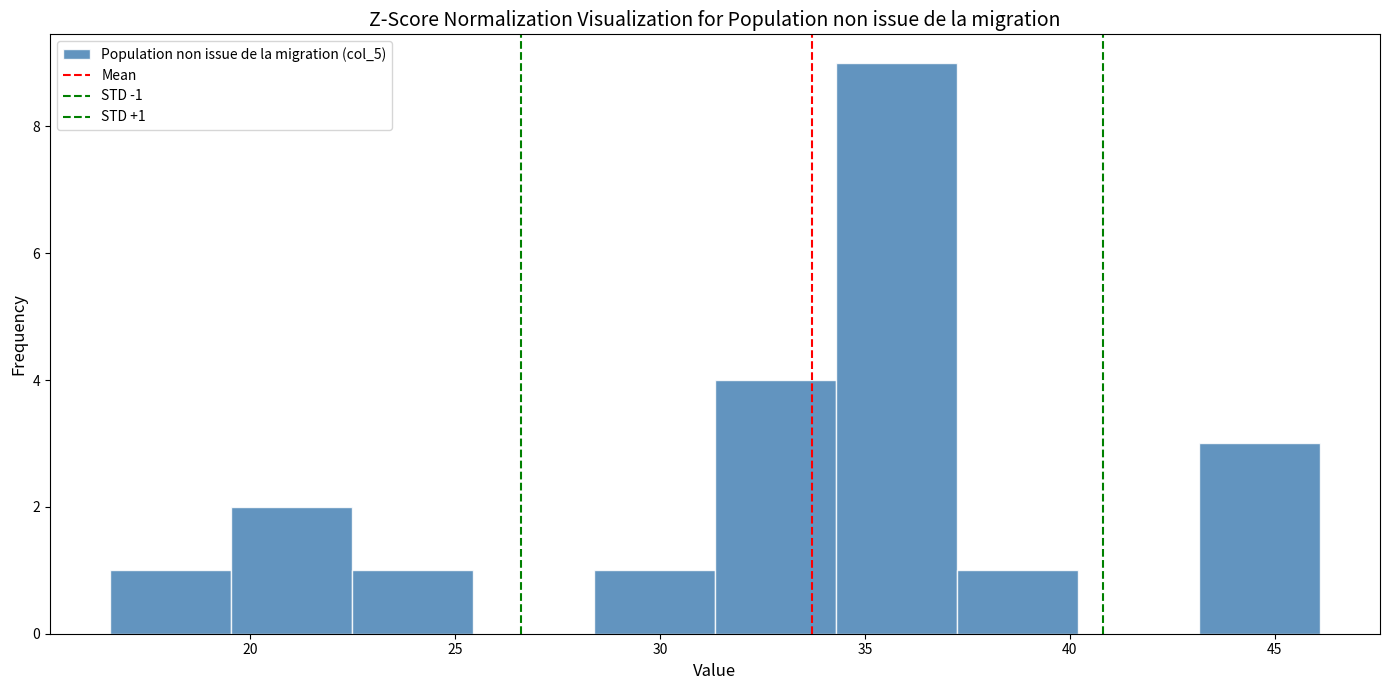

Which range on the x-axis has the tallest bar?

34.5 to 37.0